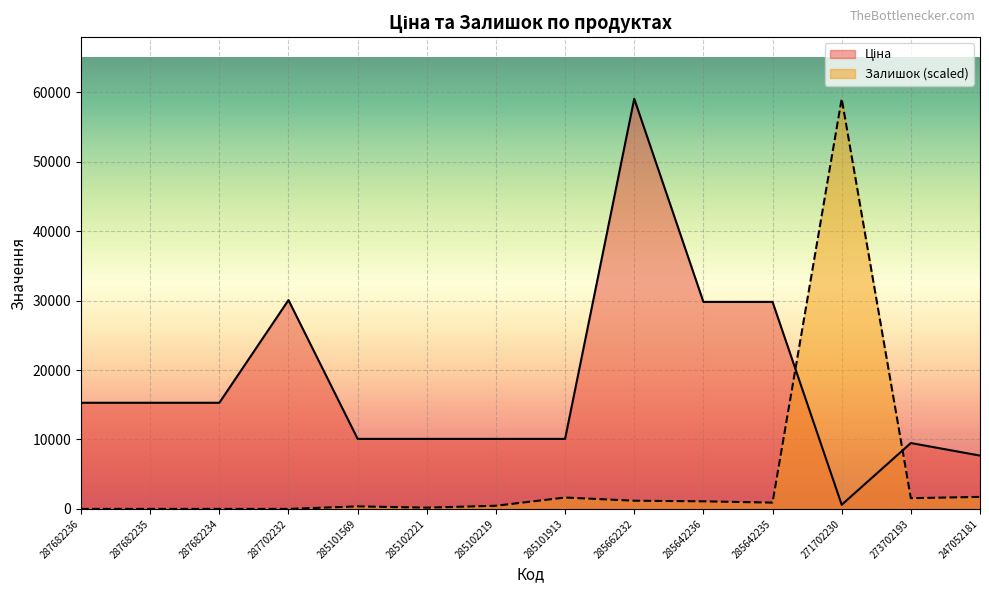

Reading left to right, what are all the values shown in this chart?

Ціна: 15288.0	15288.0	15288.0	30077.8	10085.8	10085.8	10085.8	10085.8	59075.7	29819.2	29819.2	596.5	9488.2	7680.9
Залишок: 0.0	0.0	0.0	0.0	364.1	182.1	455.1	1638.5	1183.3	1092.3	910.3	59075.7	1547.4	1729.5